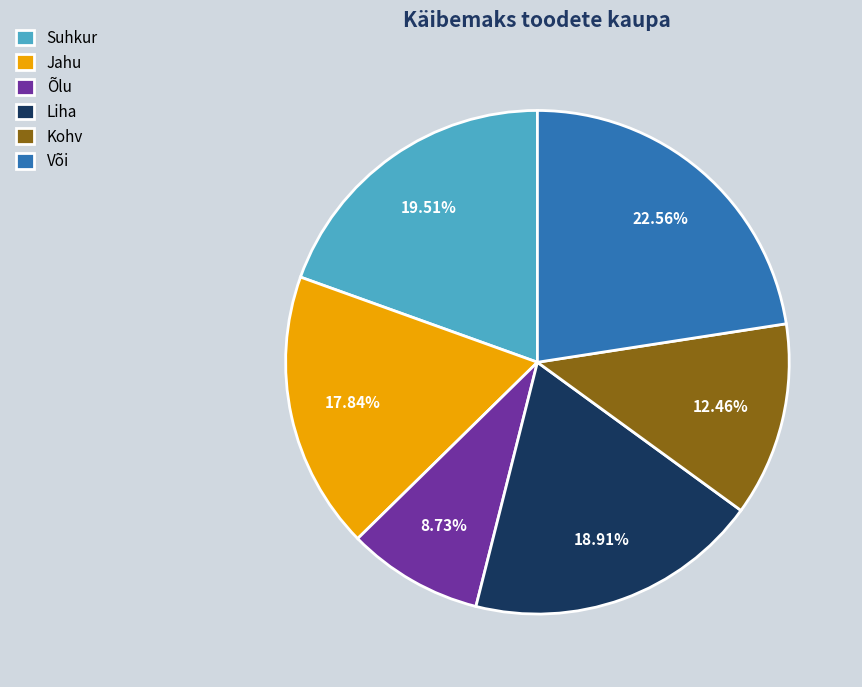

Is it true that Või is 23% of the pie?

True